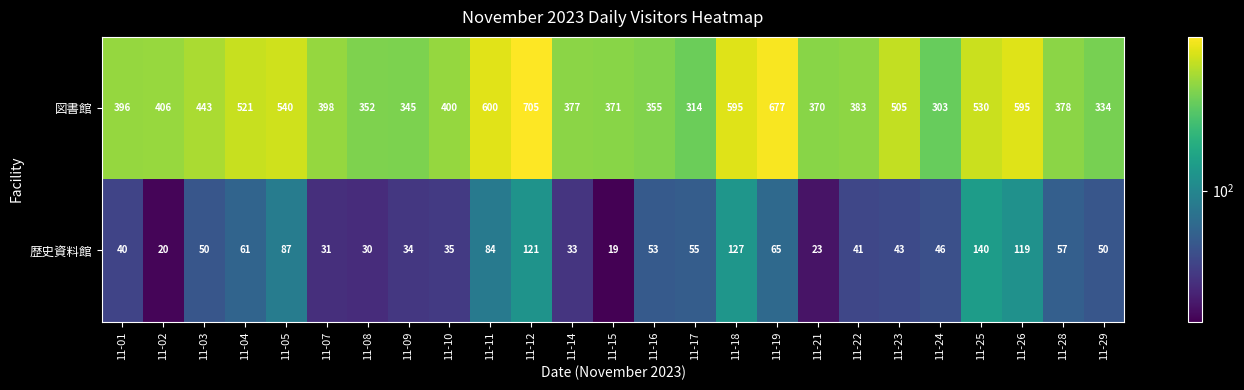

What is the minimum value for 図書館?

303